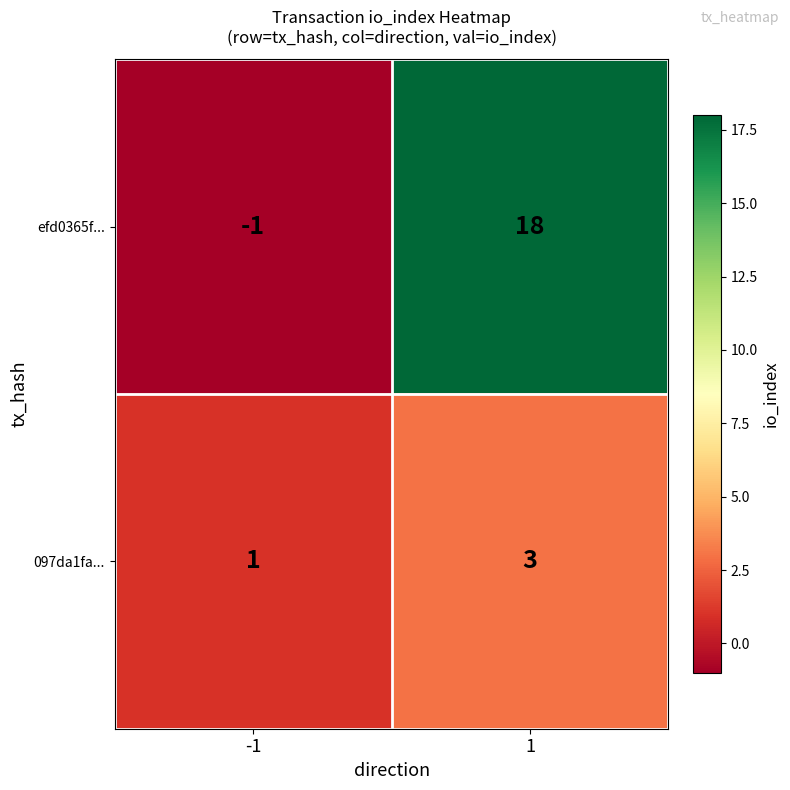

What is the difference between the maximum and minimum values in the efd0365f... series?

19